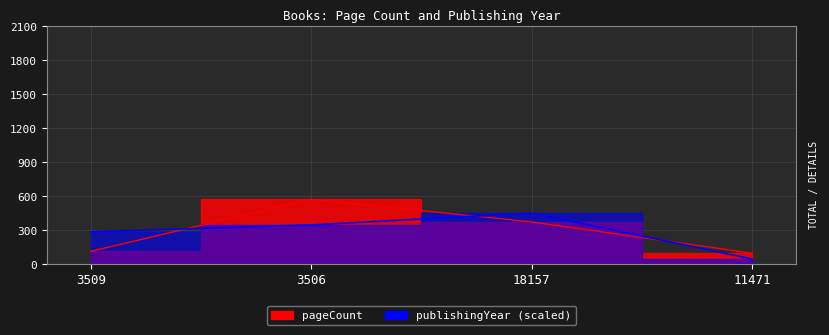

What is the difference between the pageCount values at 18157 and 3509?

260